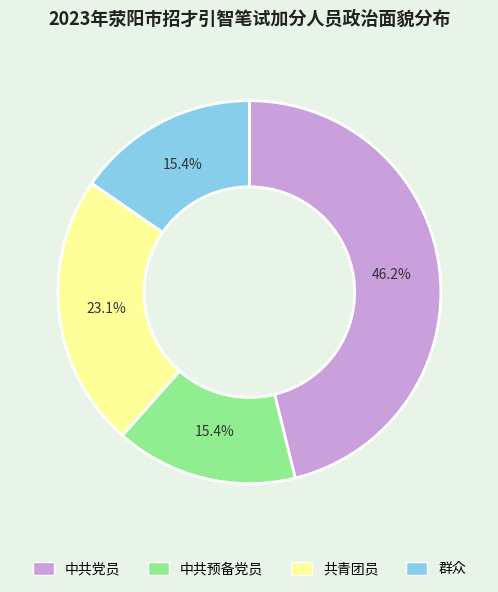

How many segments does this pie chart have?

4